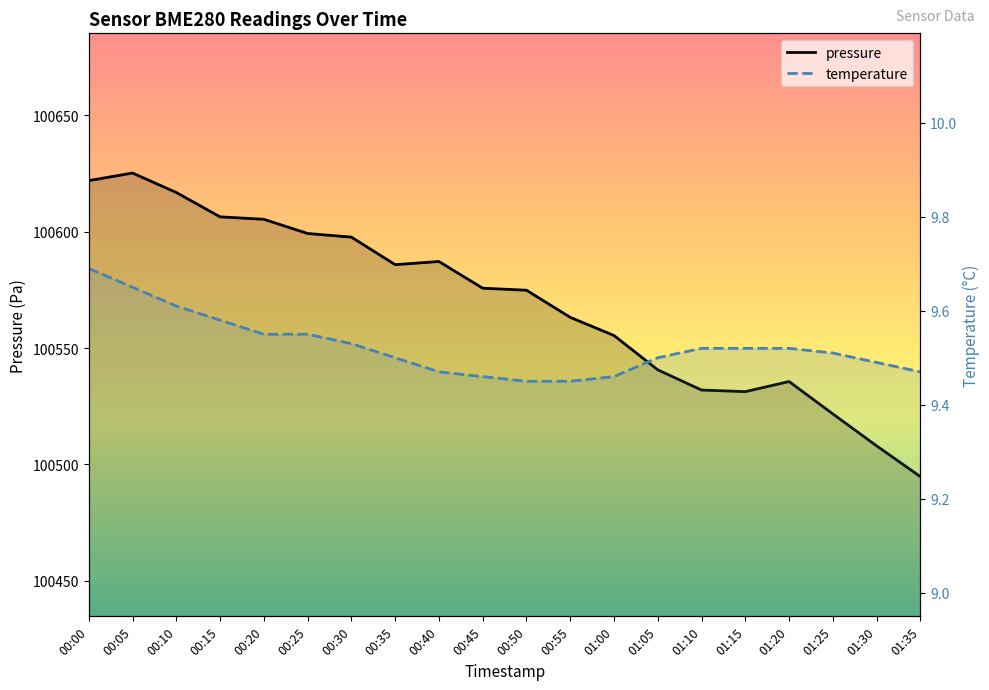

Rank the series by their average value, from highest to lowest.

pressure, temperature